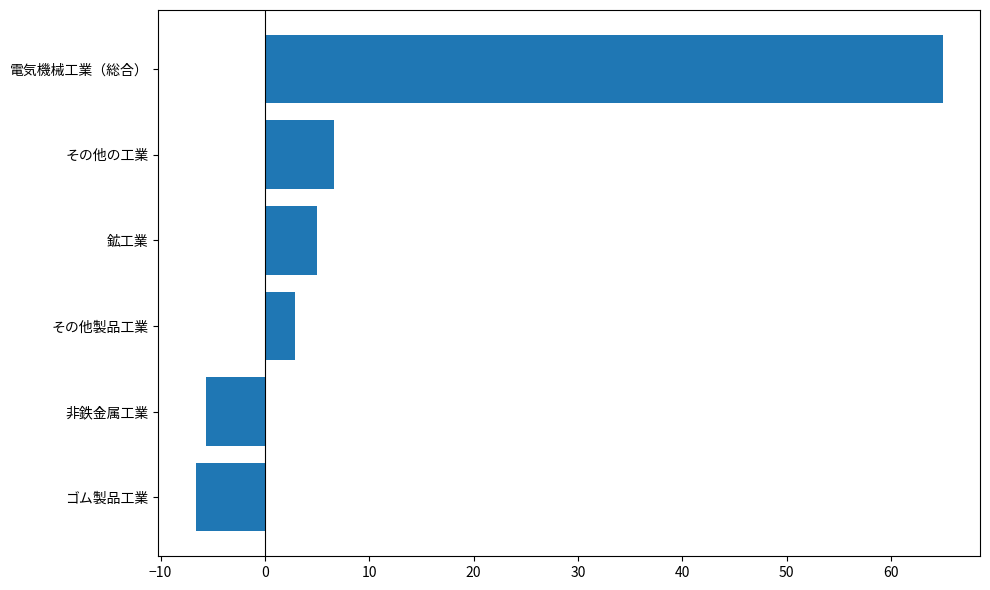

What value does the data have at ゴム製品工業?

-6.6